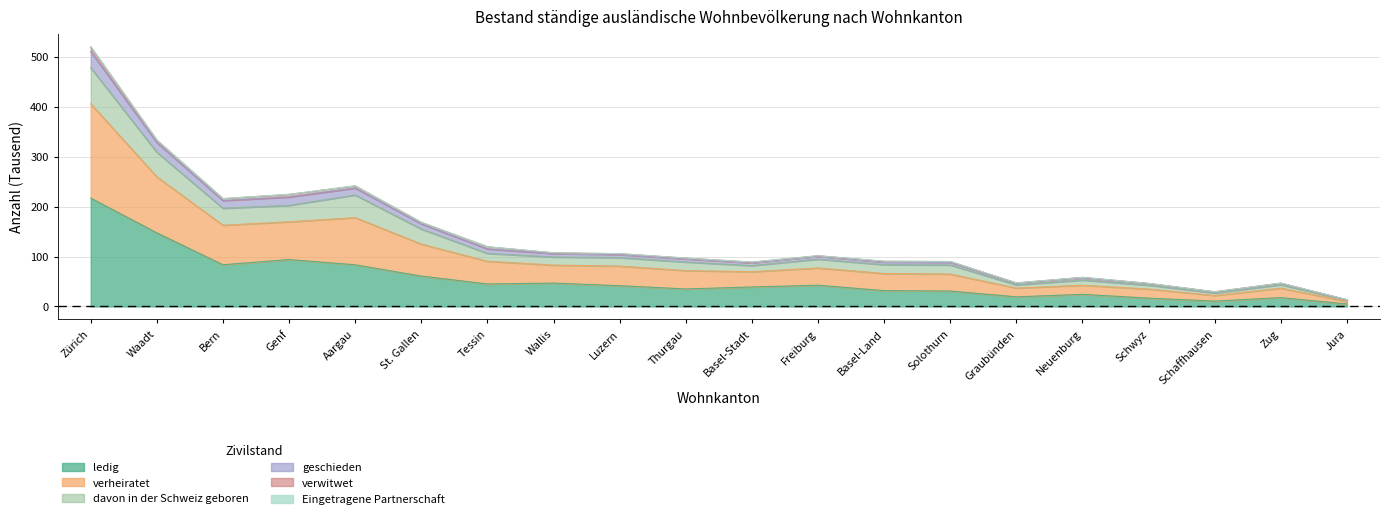

At which category is the sum across all series the highest?

Zürich